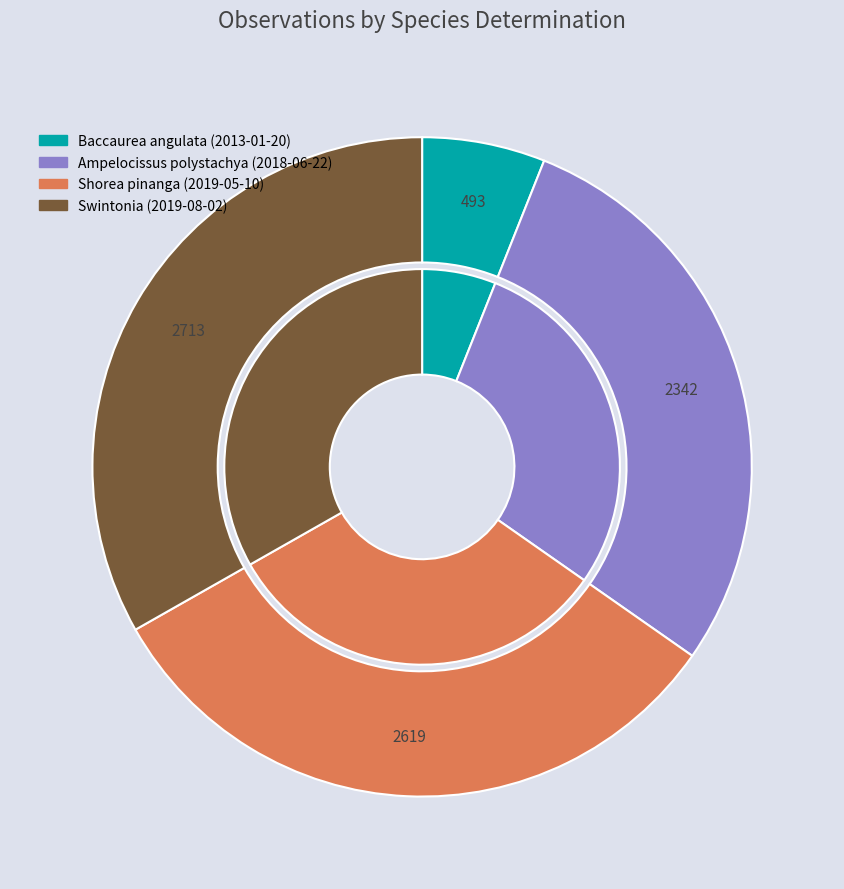

Does Shorea pinanga (2019-05-10) account for over 50% of the chart?

No